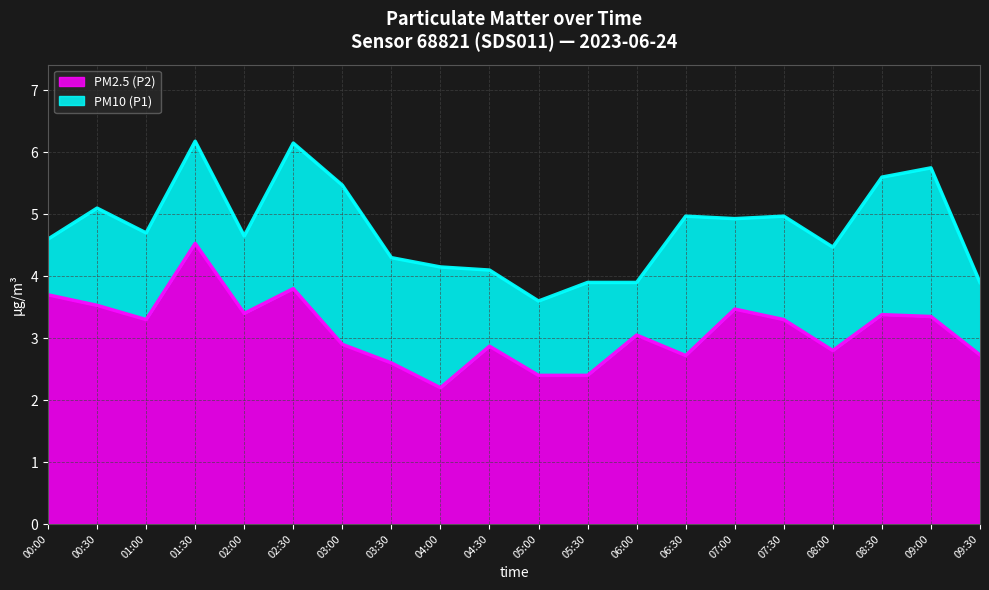

What is the label of the 5th point from the left?

02:00